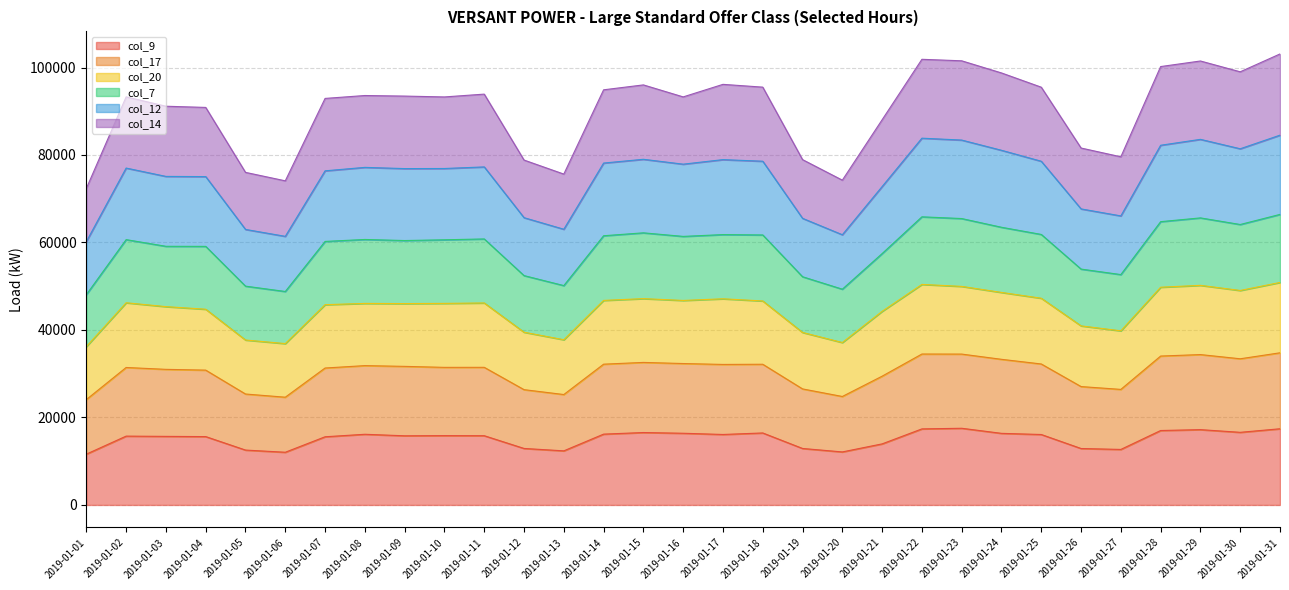

What is the total value across all series at 2019-01-10?

93273